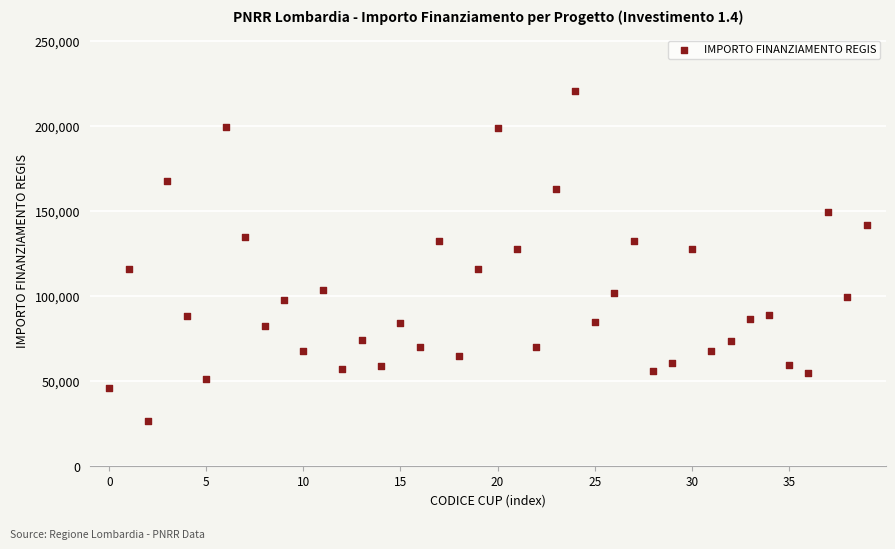

What is the range of Y values (max minus min)?

193933.1